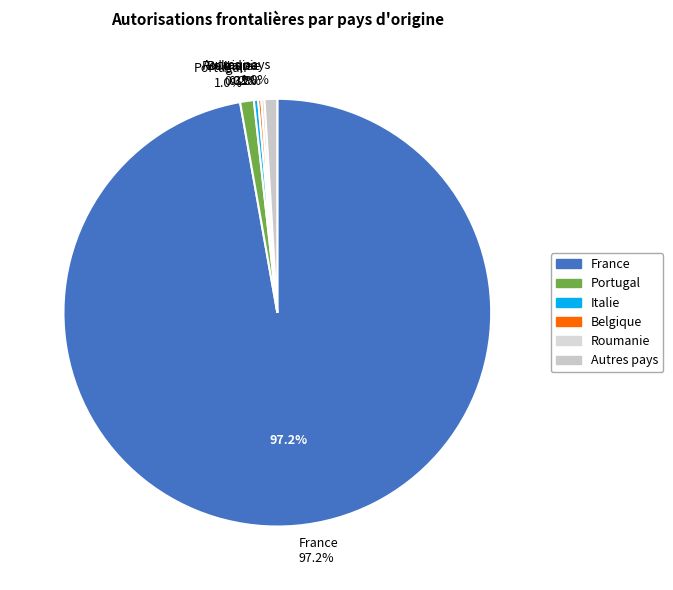

Is there a majority slice in this chart?

Yes